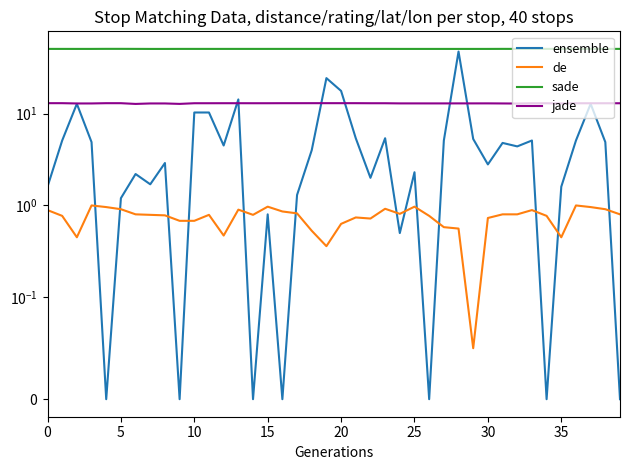

True or false: sade and ensemble cross at least once.

False